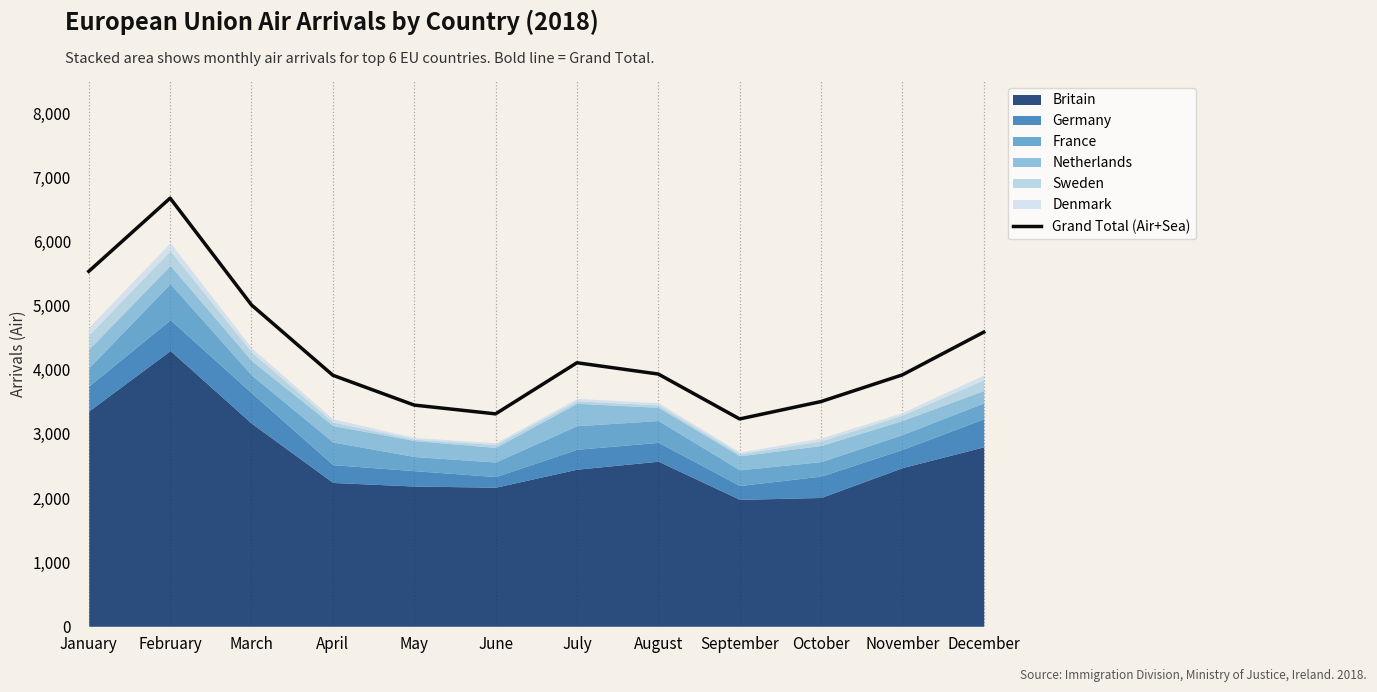

What is the difference between the maximum and minimum values?

3442